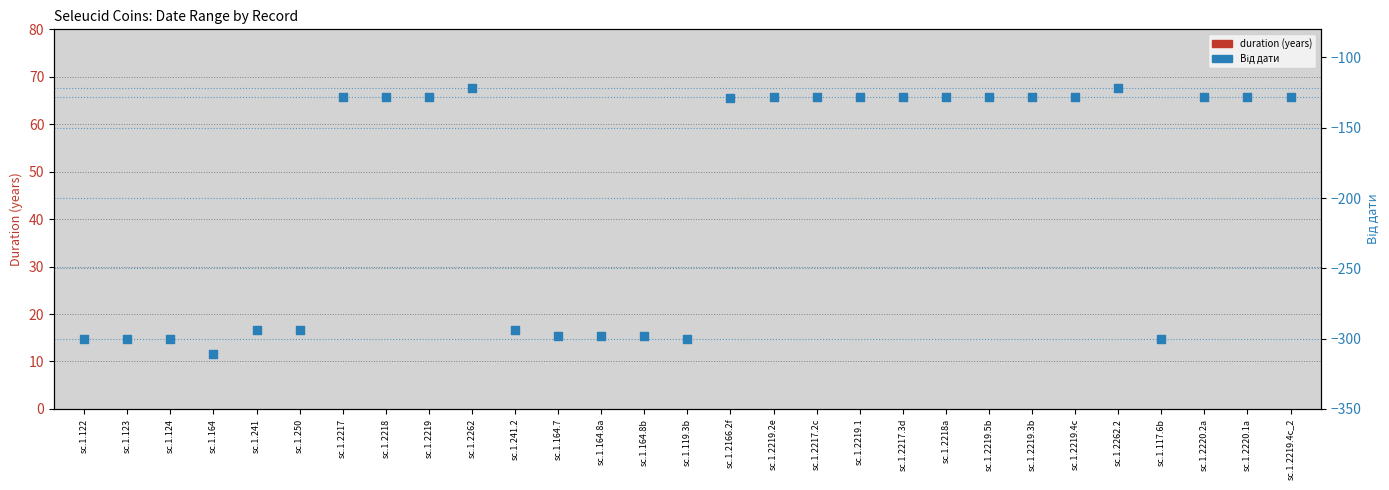

Is the value of duration (years) at sc.1.119.3b greater than the value of Від дати at sc.1.2262?

Yes